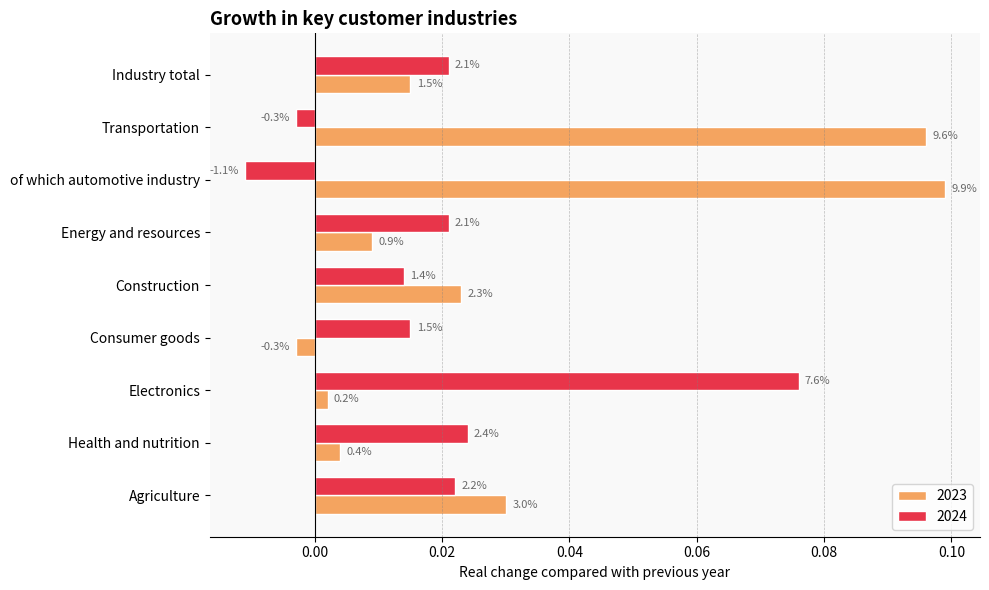

How many values in 2024 are above zero?

7